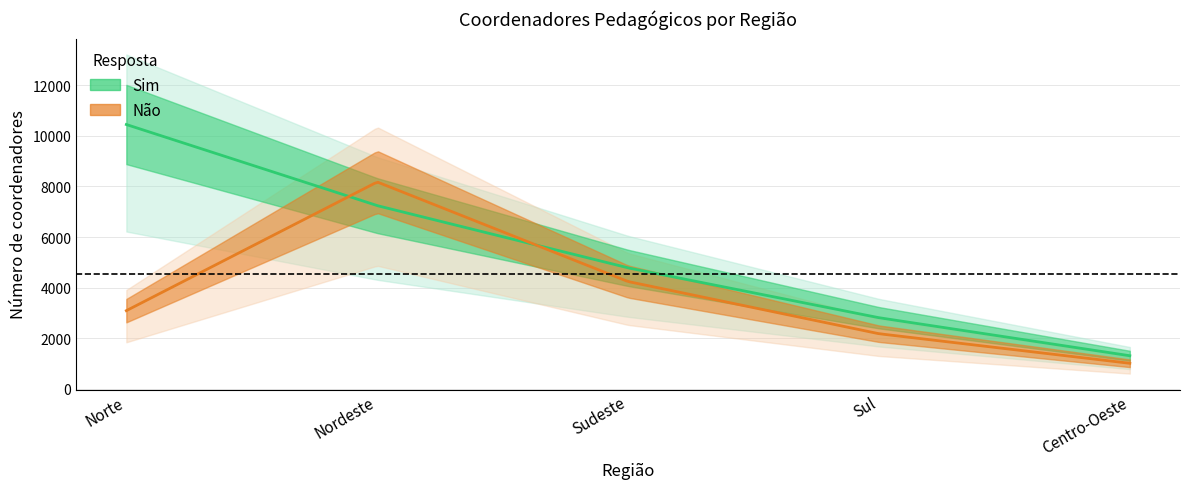

At which label is Sim closest to 5878?

Sudeste